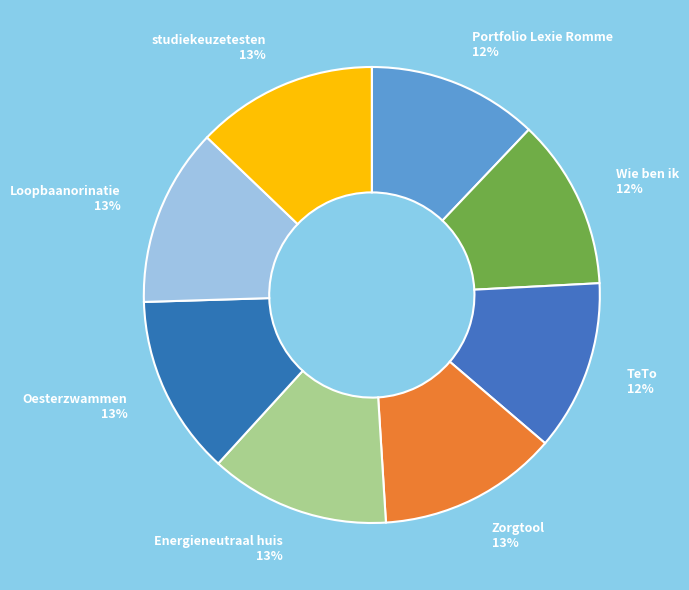

How many segments does this pie chart have?

8